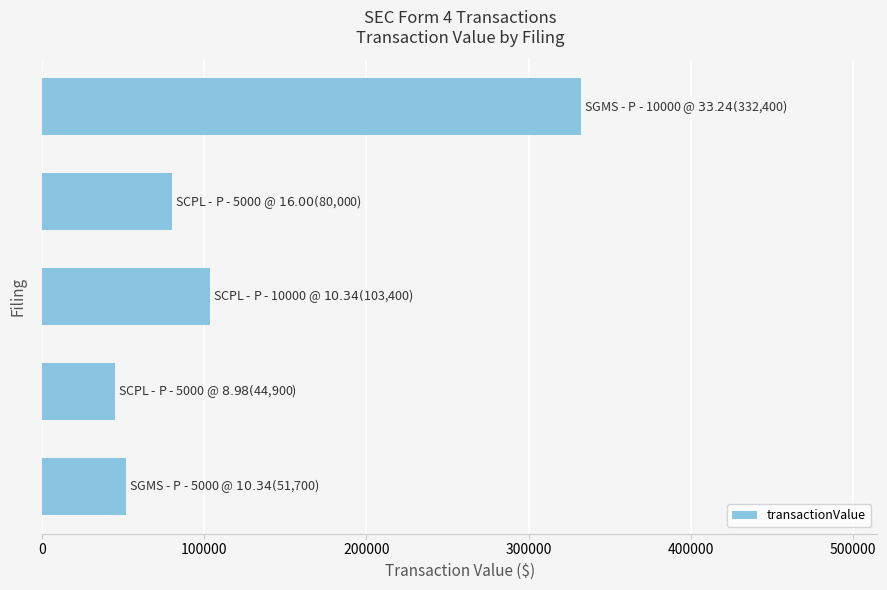

What is the greatest value displayed?

332400